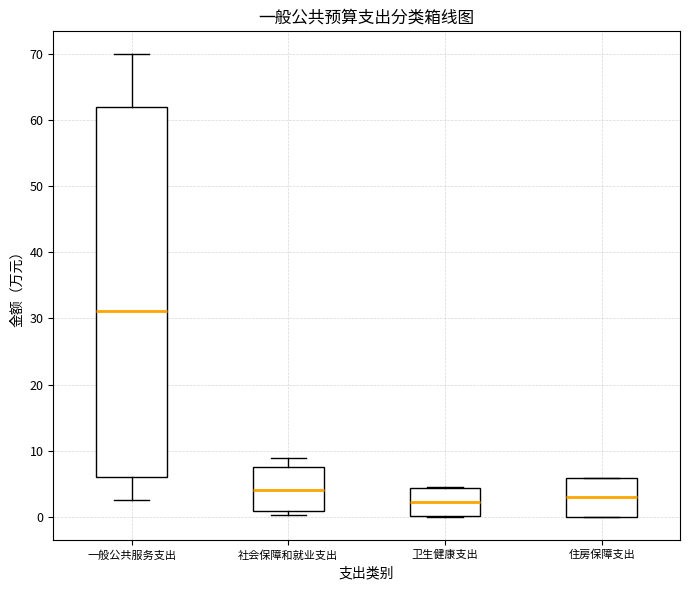

Reading left to right, transcribe this box plot: for each box, give where its median line is, the range the box spans, and where its two whiskers end, as read against the y-axis. The values are not printed on the chart, so give them approximately, as read against the axis.

一般公共服务支出: median 31, box 6 to 62, whiskers 3 to 70
社会保障和就业支出: median 4, box 1 to 8, whiskers 0 to 9
卫生健康支出: median 2, box 0 to 4, whiskers 0 to 5
住房保障支出: median 3, box 0 to 6, whiskers 0 to 6